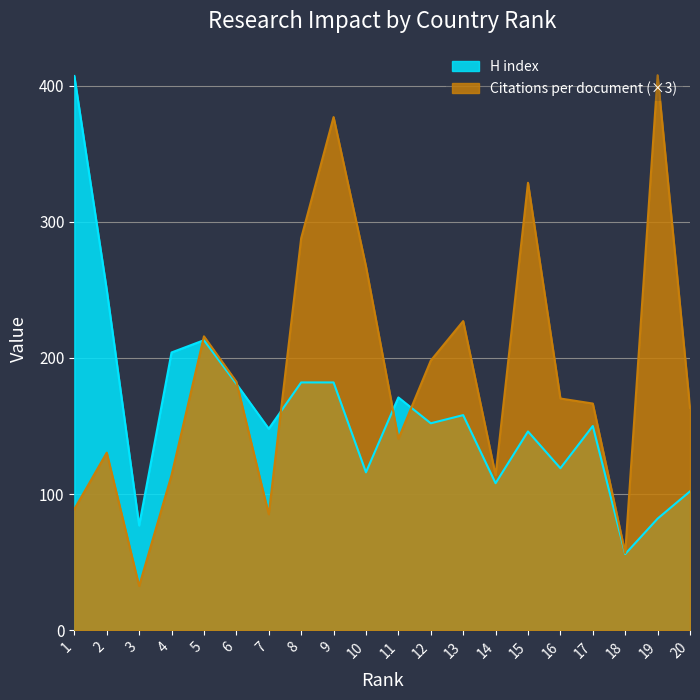

Rank the series at 5 from lowest to highest value.

H index, Citations per document